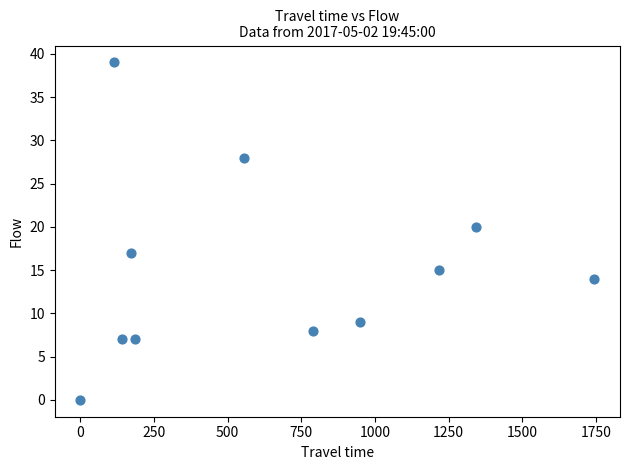

What Y value in the scatter plot is closest to 19?

20